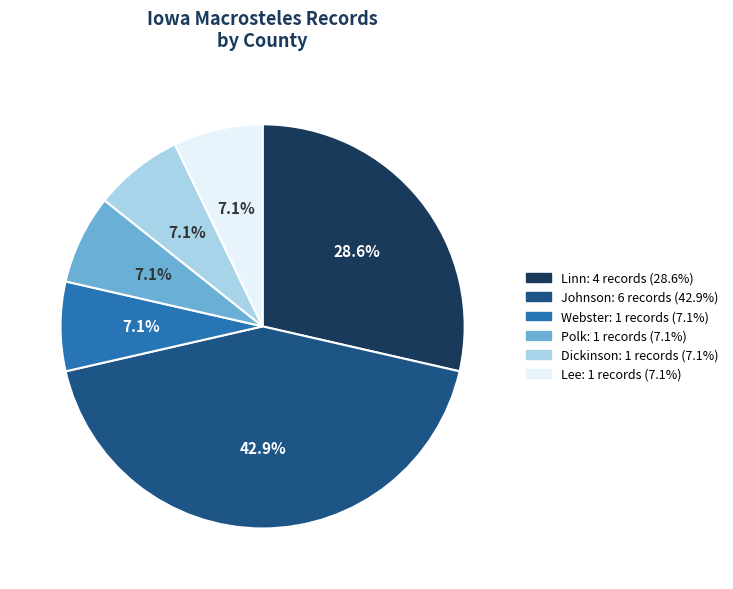

To the nearest percent, what is the average slice percentage?

17%